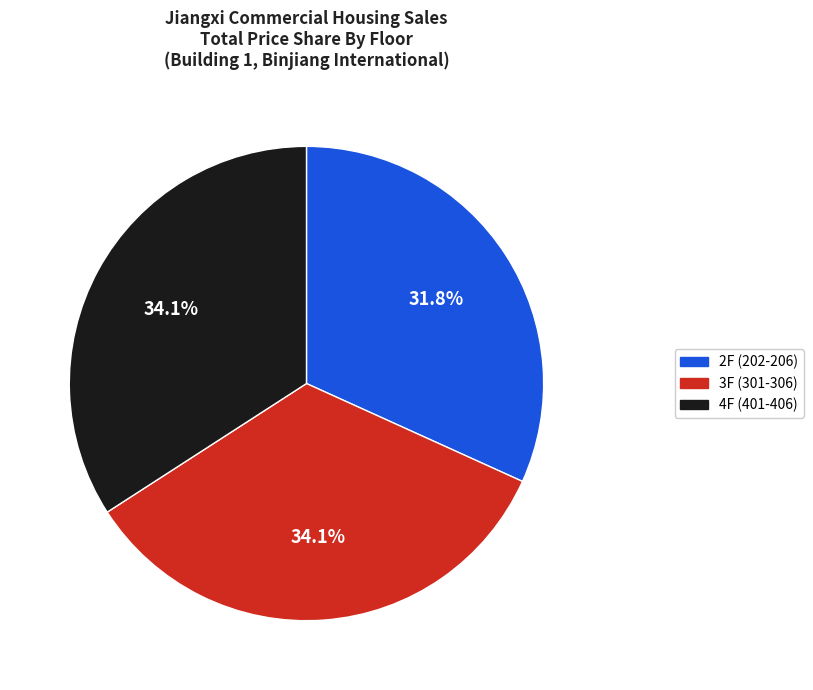

How many segments does this pie chart have?

3